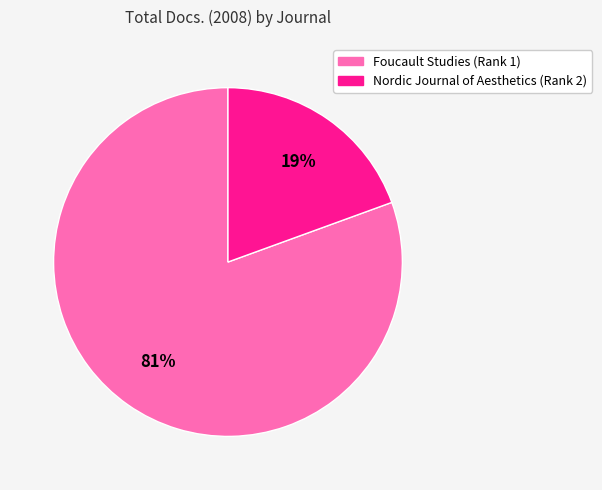

To the nearest percent, what percentage of the pie is Nordic Journal of Aesthetics (Rank 2)?

19%